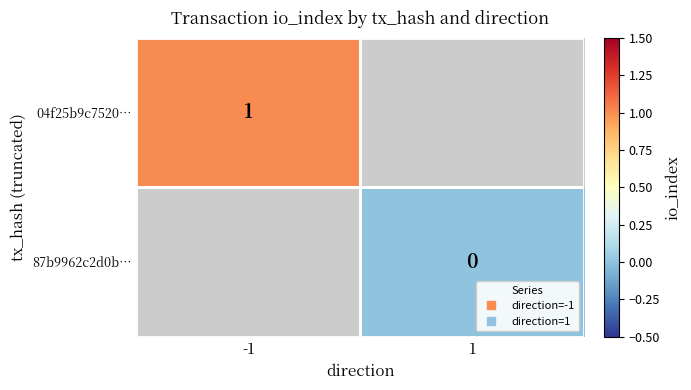

Is it true that 04f25b9c7520… equals 1.0 at -1?

True